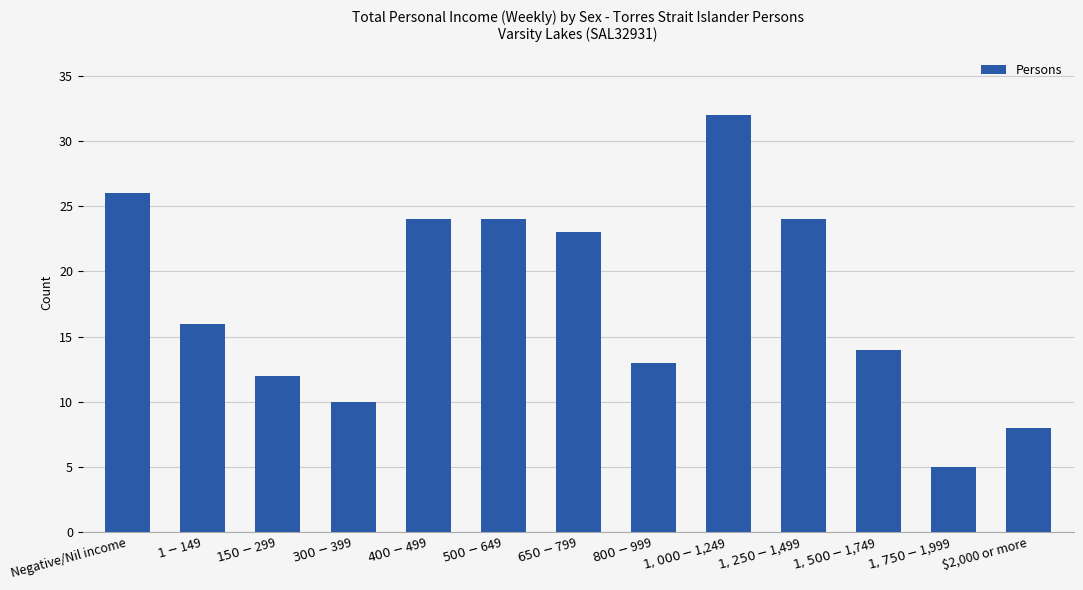

What is the minimum value shown in the chart?

5